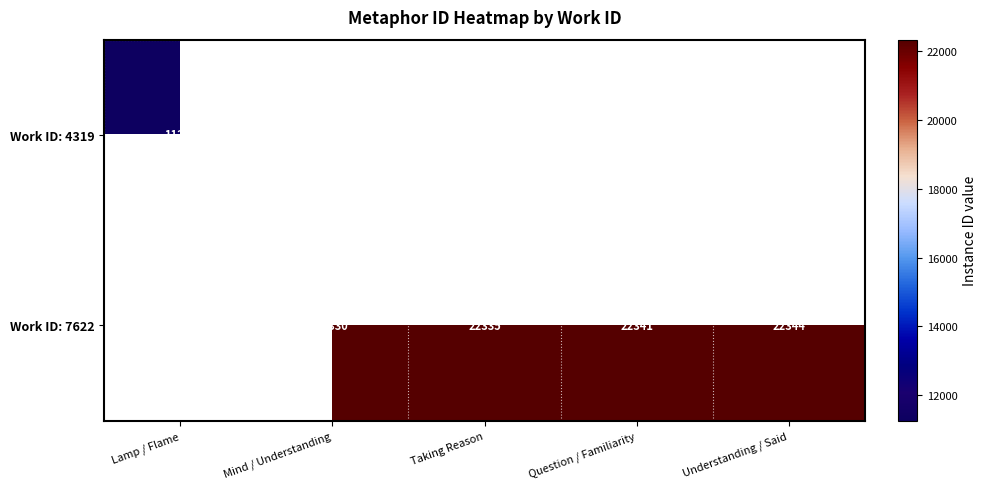

What is the difference between the Work ID: 7622 values at Question / Familiarity and Mind / Understanding?

11